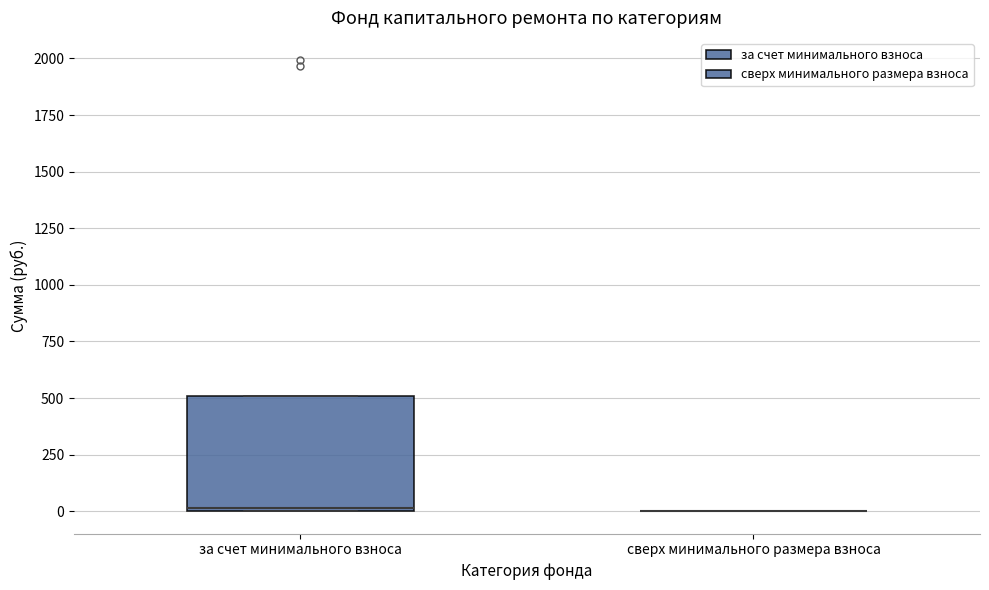

Which box is the tallest, from its lower edge to its upper edge?

за счет минимального взноса